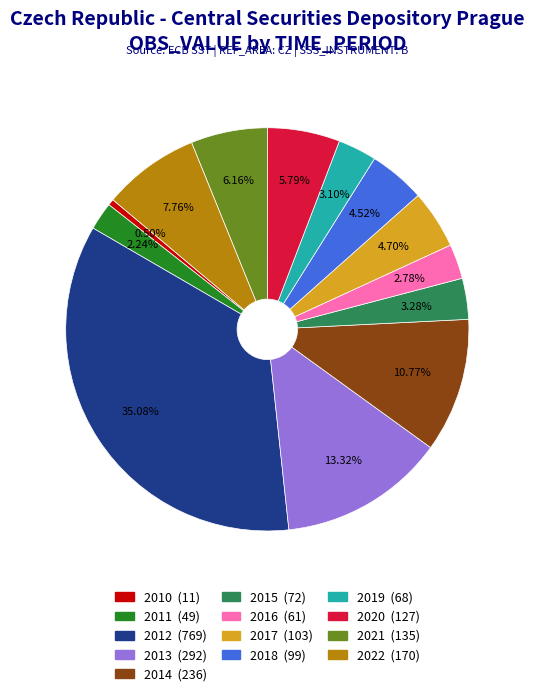

What percentage is the 2020 slice, to the nearest percent?

6%